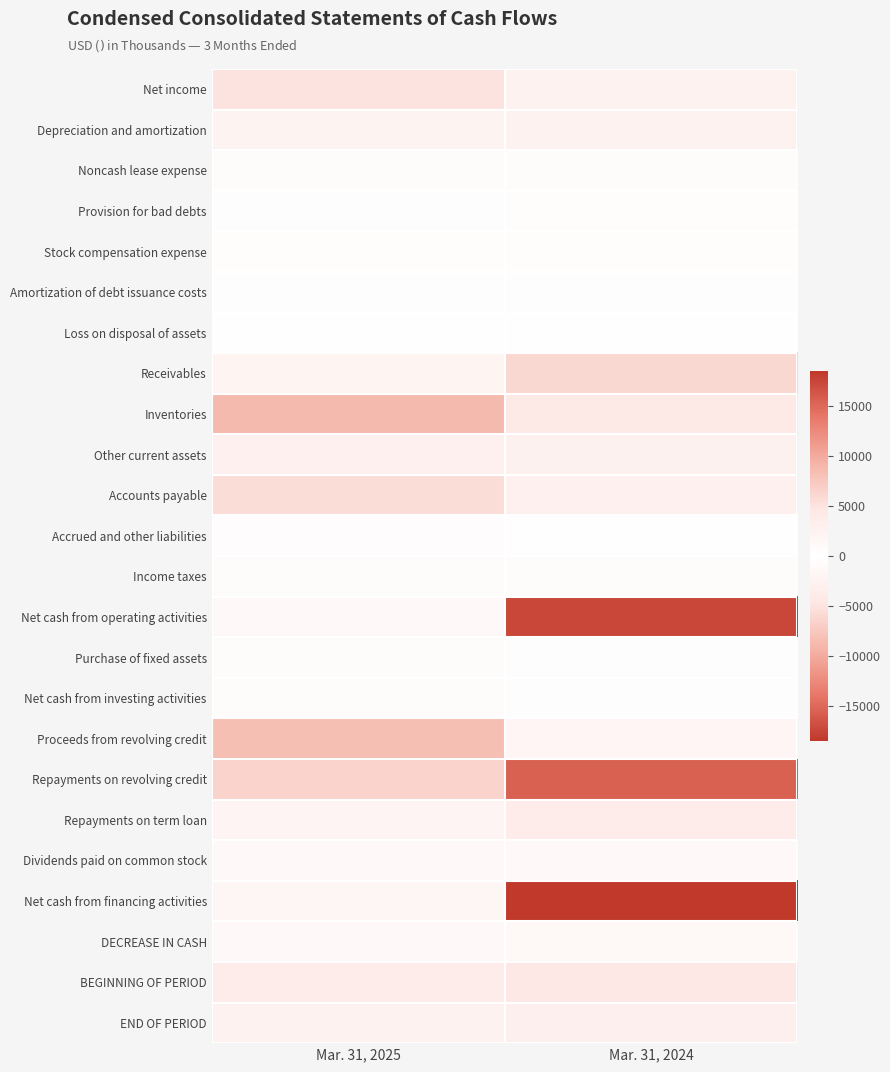

At which category is the sum across all series the highest?

Mar. 31, 2025